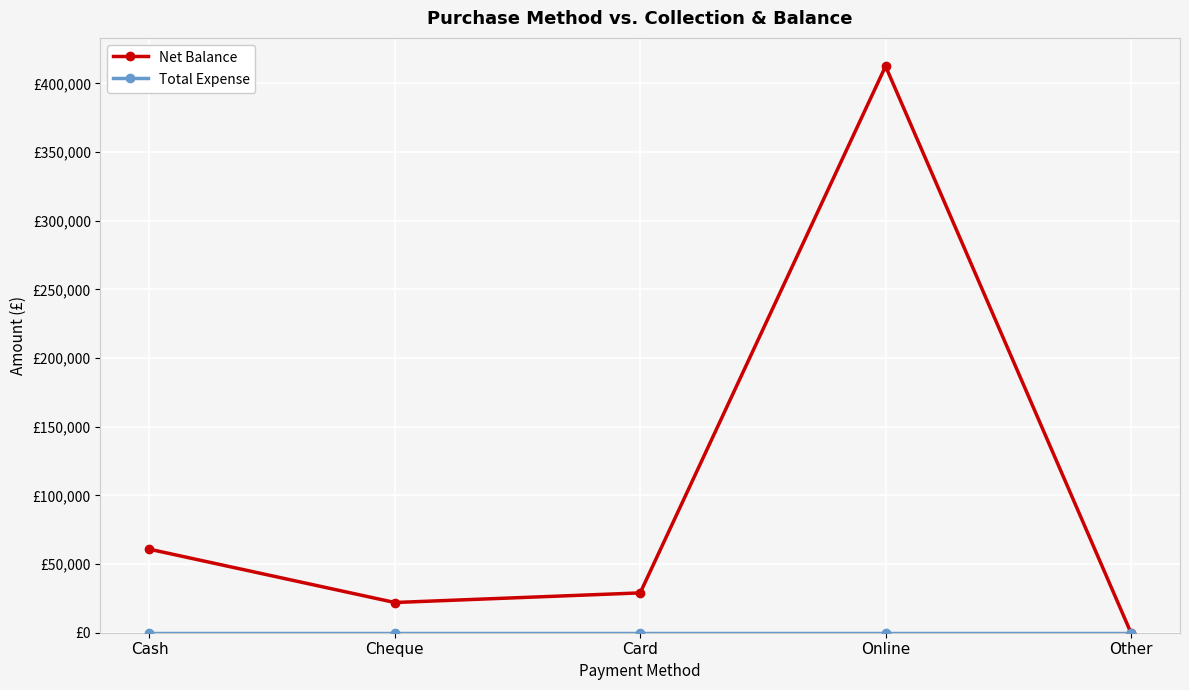

Is this an area chart (filled region under the line)?

No